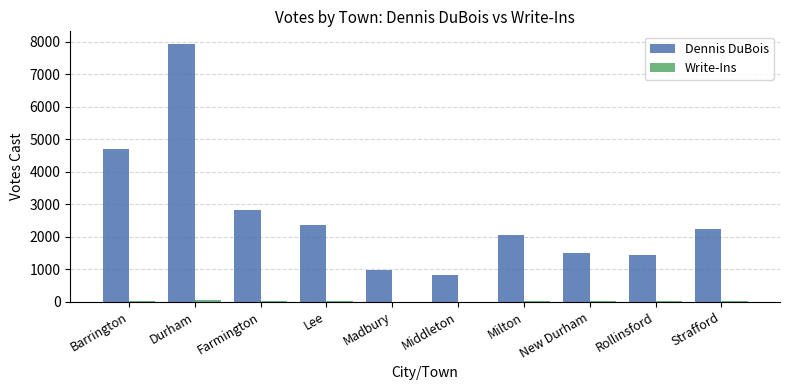

What is the greatest value displayed?

7920